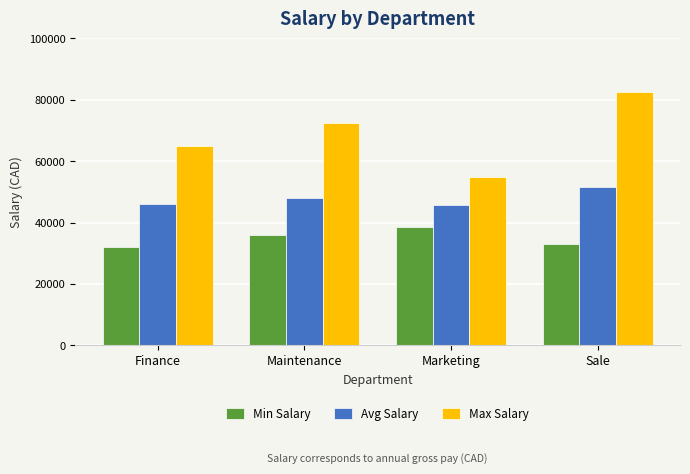

Rank the series by their maximum value, from highest to lowest.

Max Salary, Avg Salary, Min Salary